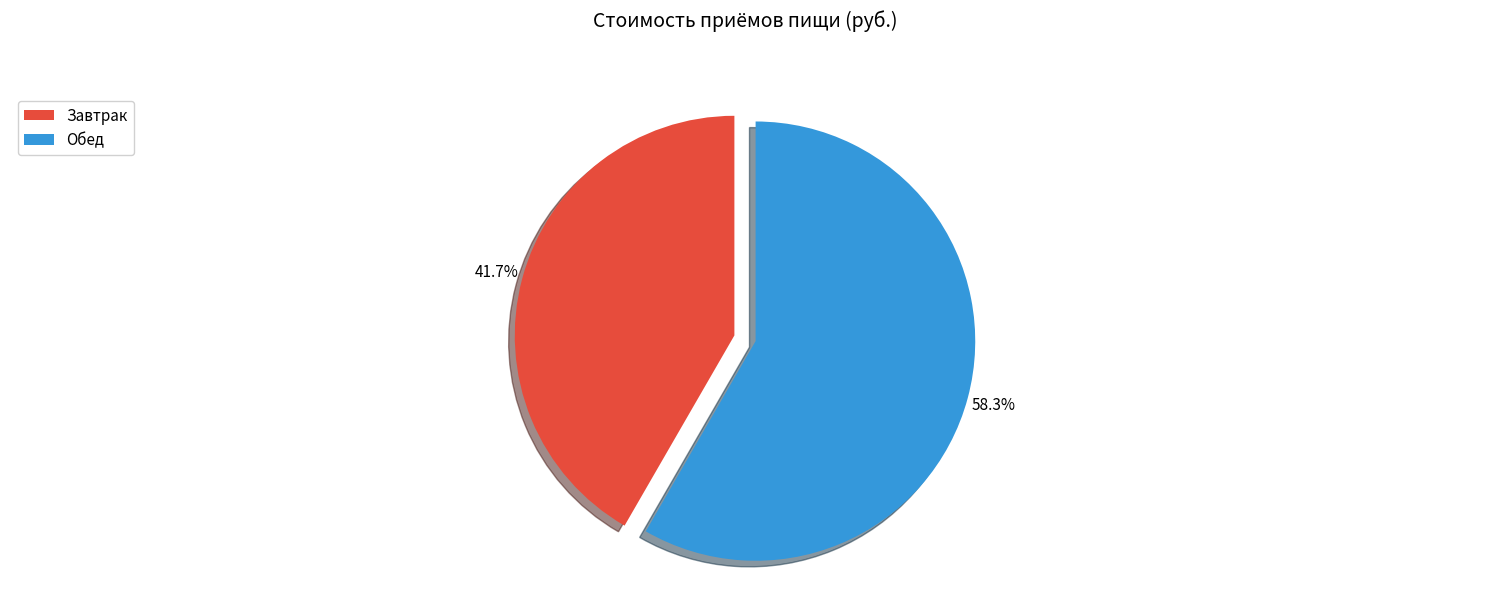

Does Обед represent more than half of the total?

Yes